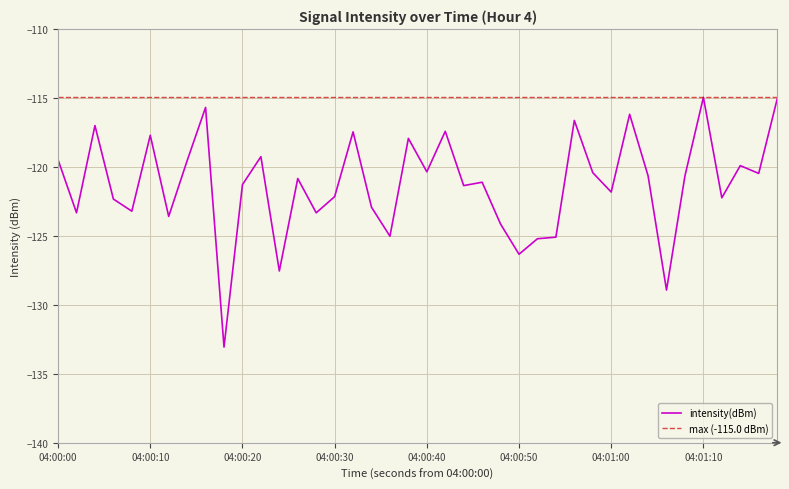

What is the difference between the maximum and second lowest values?

14.0